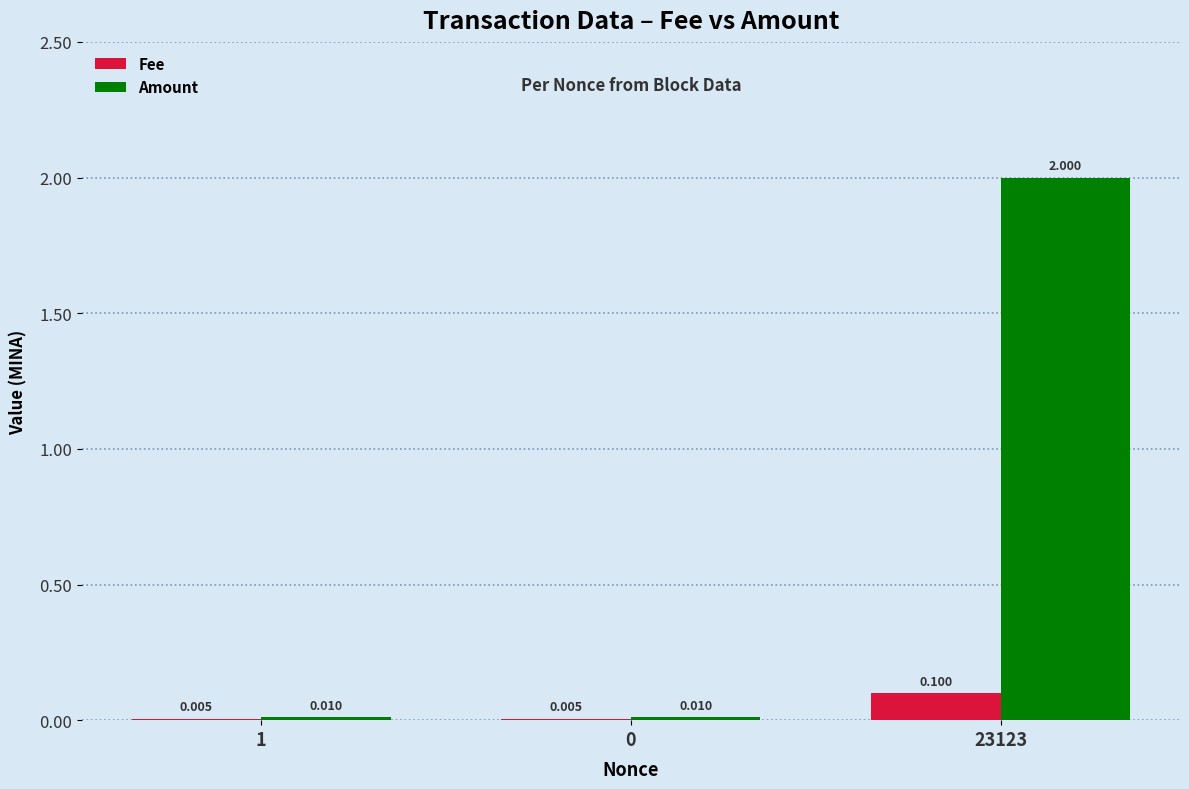

What is the greatest value displayed?

2.0